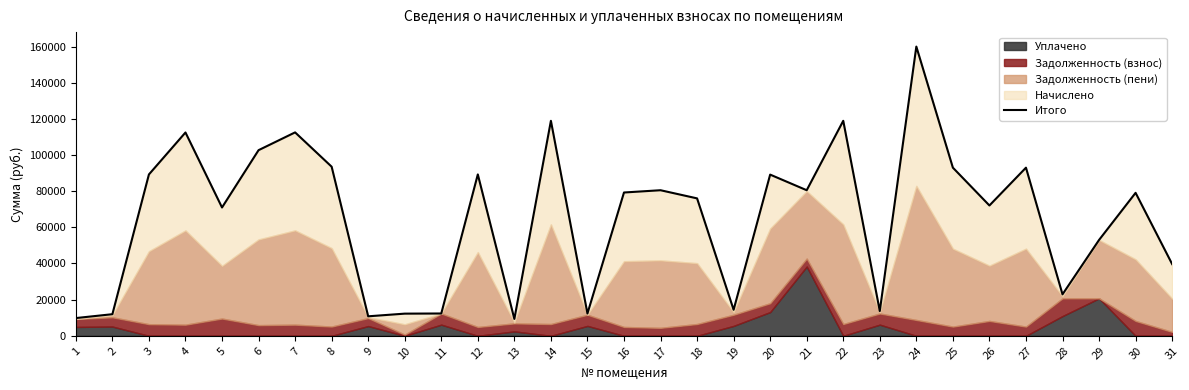

What value does the data have at 2?

11951.9